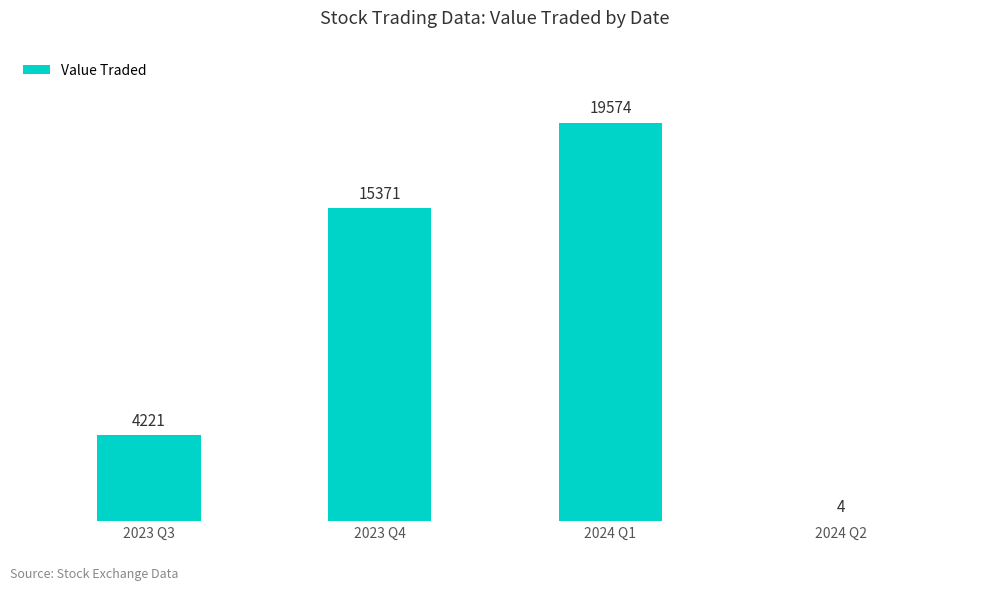

What is the maximum value shown in the chart?

19574